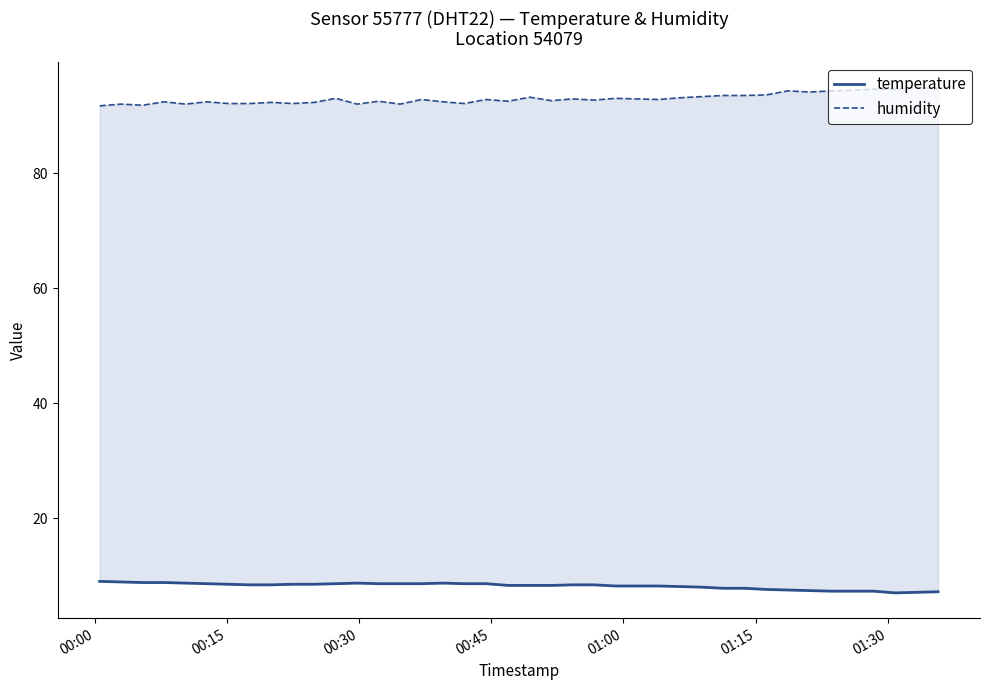

True or false: temperature and humidity cross at least once.

False